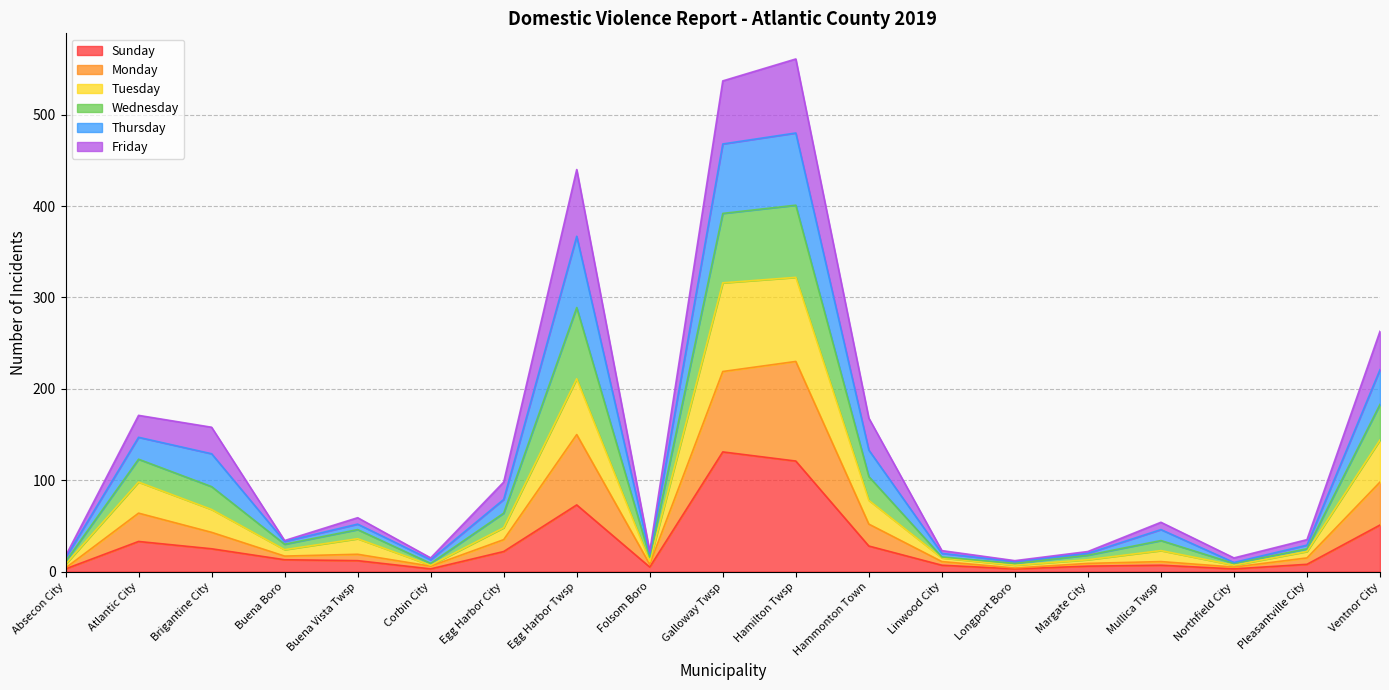

The value of Sunday at Egg Harbor Twsp is 73. True or false?

True